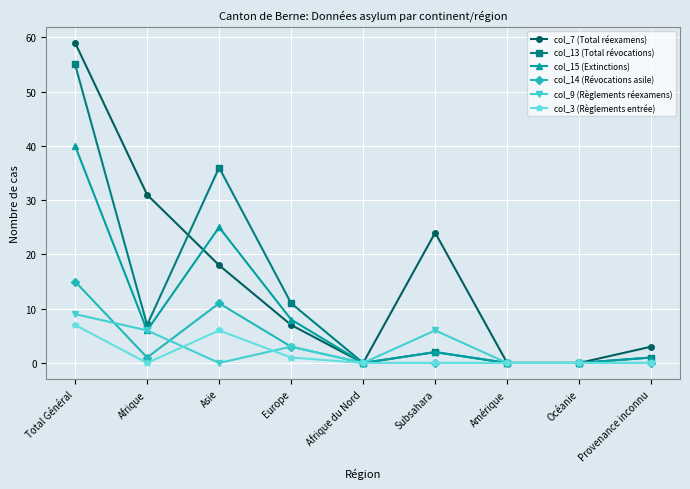

What is the sum of the col_7 (Total réexamens) values at Europe and Amérique?

7